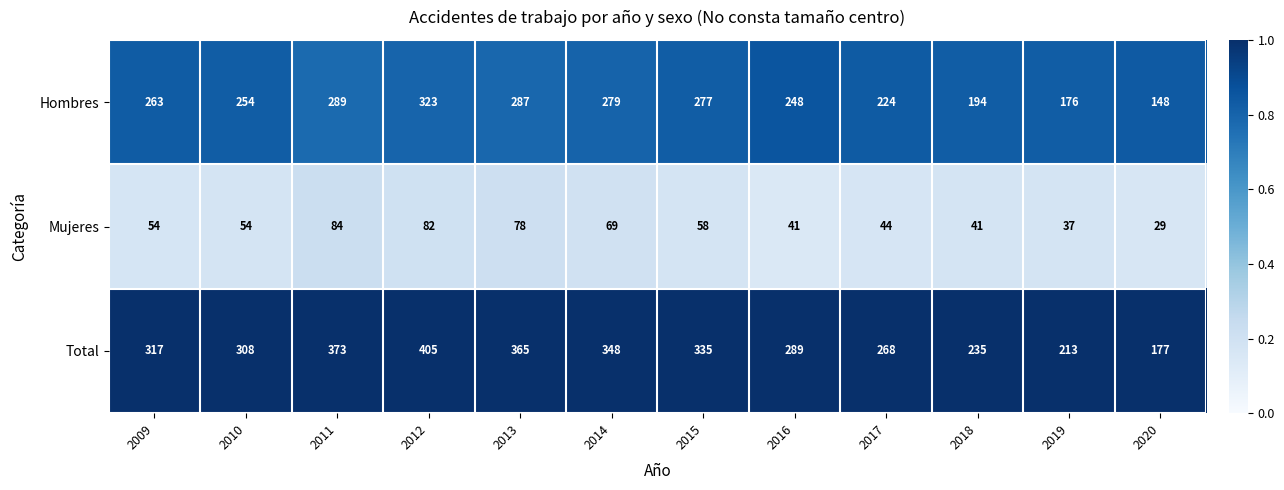

How many data points does each series have?

12